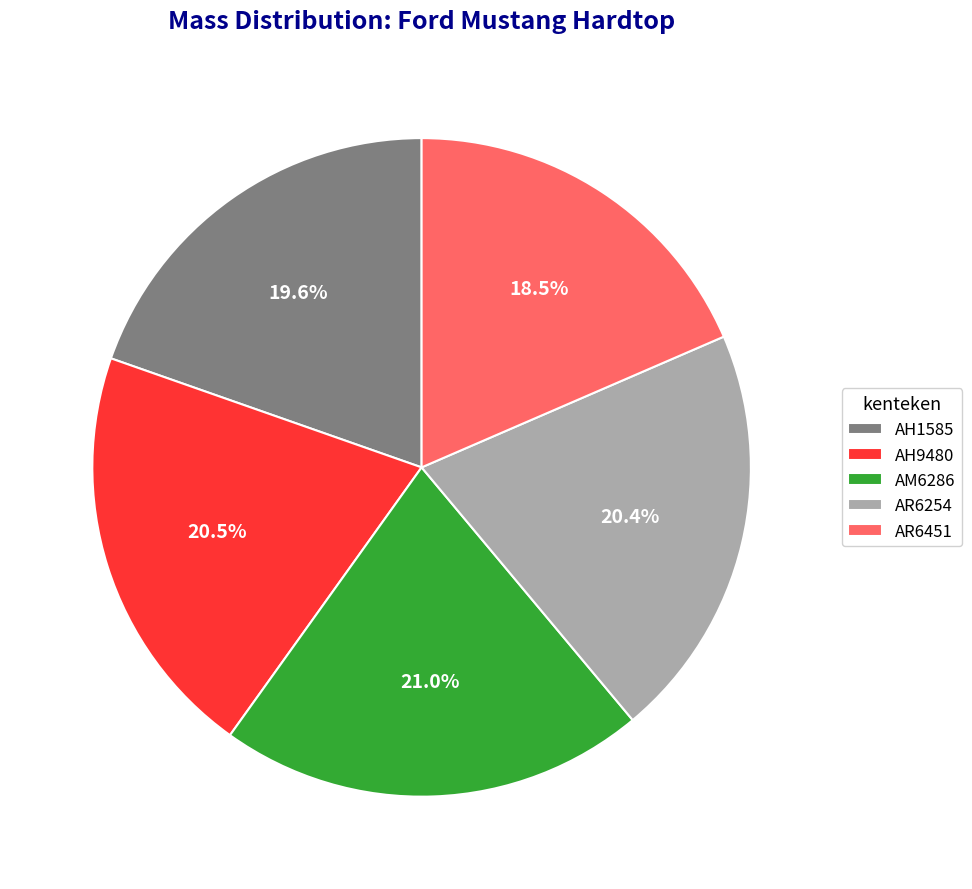

What is the ratio of the value at AM6286 to the value at AR6254?

1.0